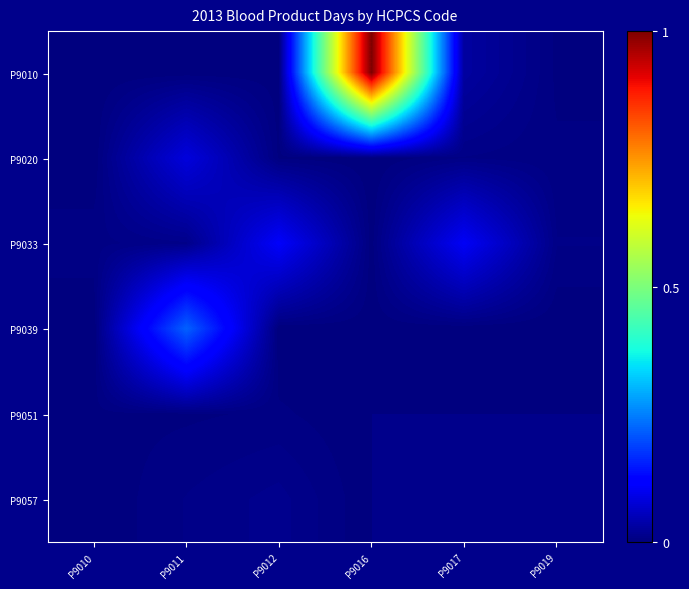

The value of P9057 at P9011 is 0.0. True or false?

False